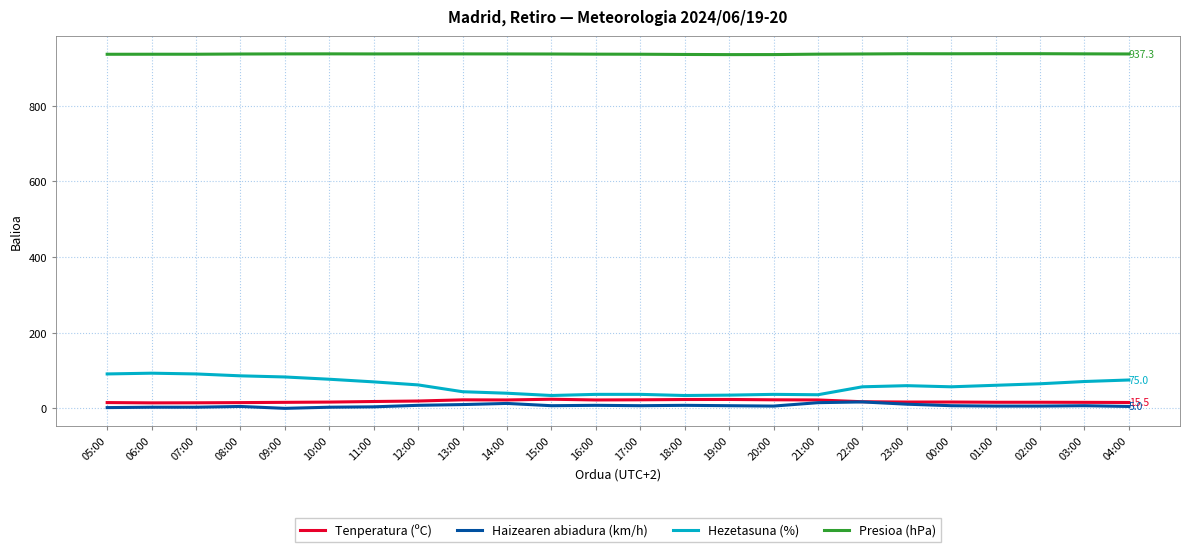

What is the maximum value shown in the chart?

938.0